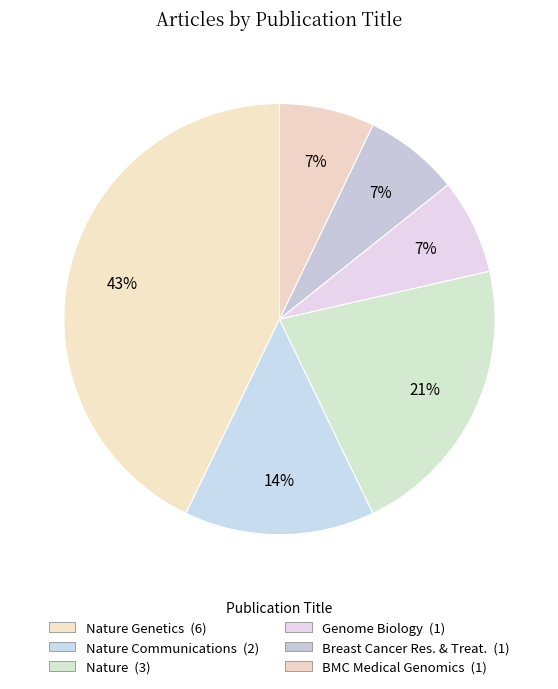

Is there a majority slice in this chart?

No